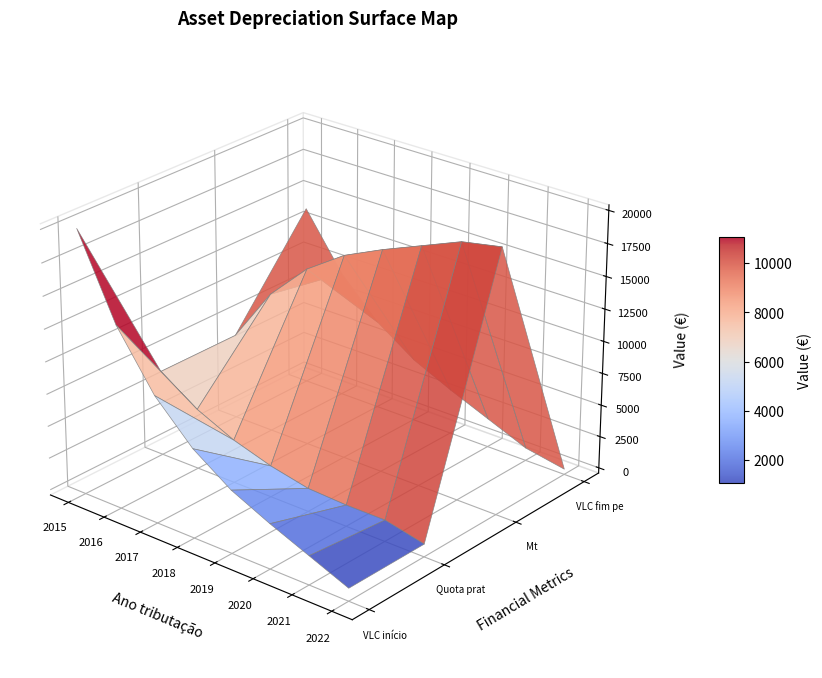

The Mt series shows 9671.2 at 2015. True or false?

False